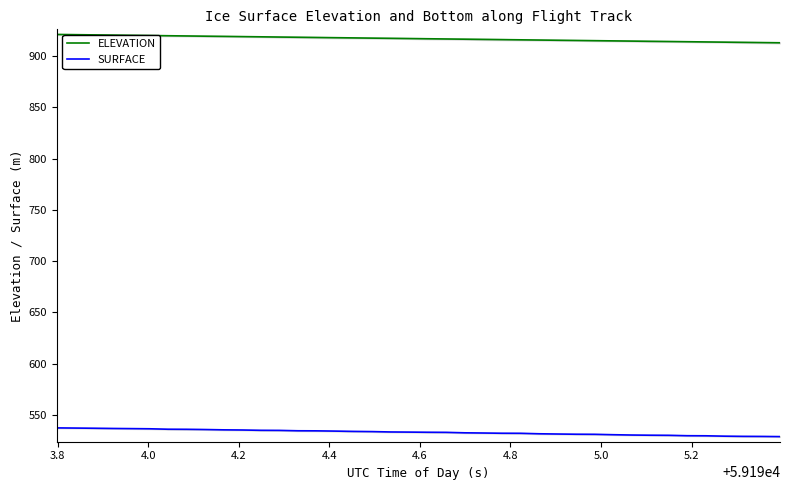

What is the highest value of the SURFACE series?

537.3